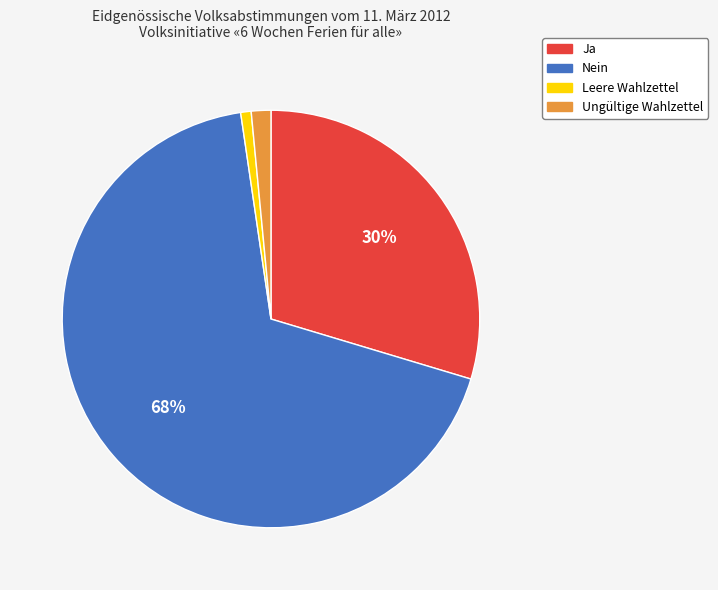

Which category has the smallest portion of the pie?

Leere Wahlzettel